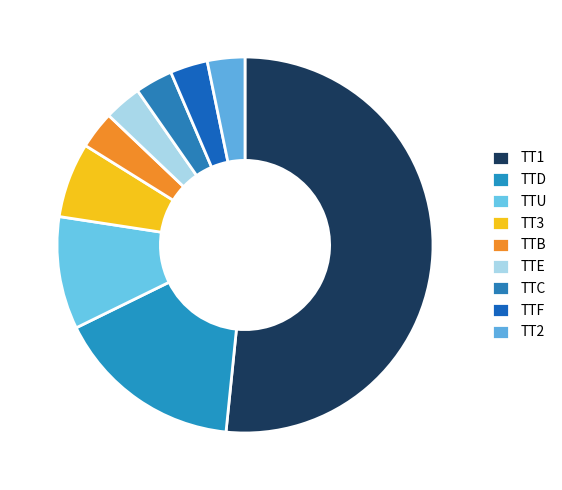

Does TTU account for over 50% of the chart?

No